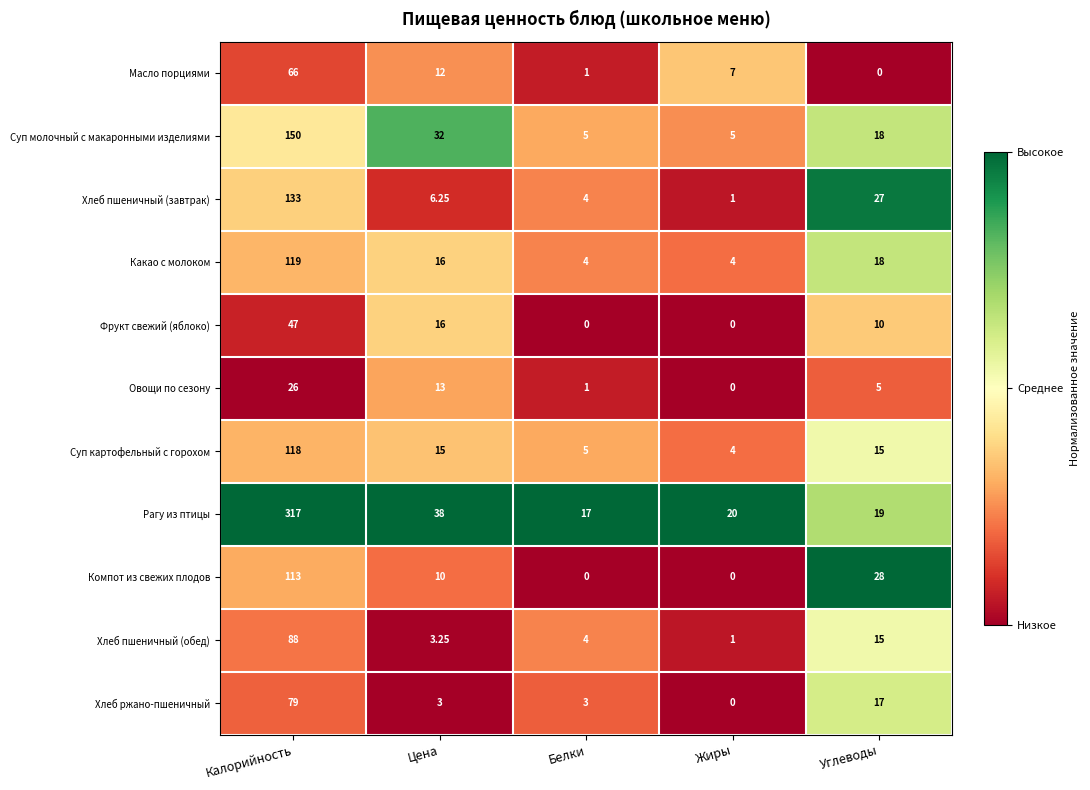

Which series has the largest total across all categories?

Рагу из птицы